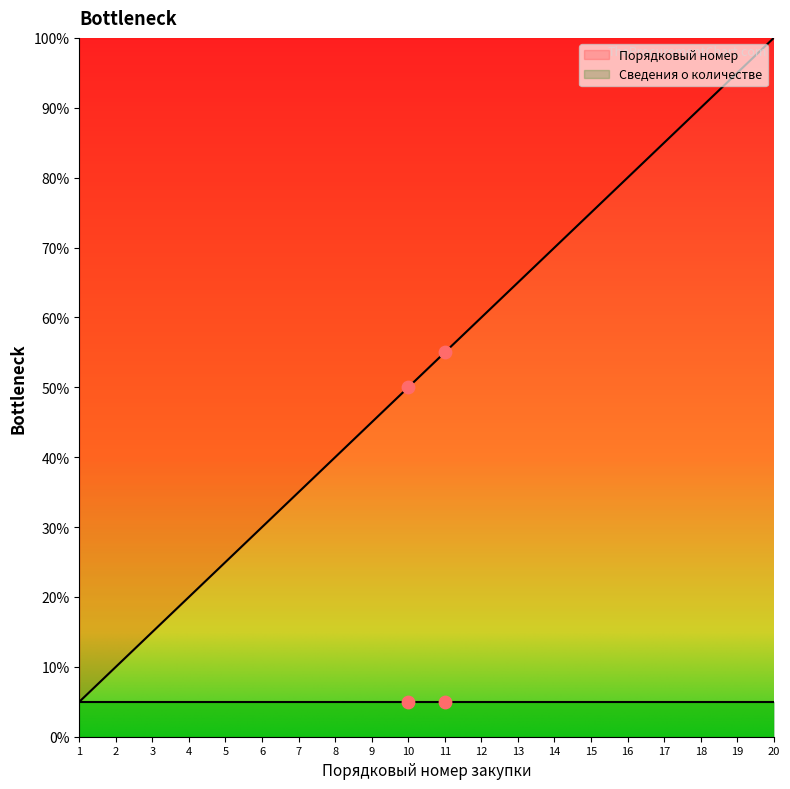

Approximately how many times larger is the value at 13 compared to 15?

0.9